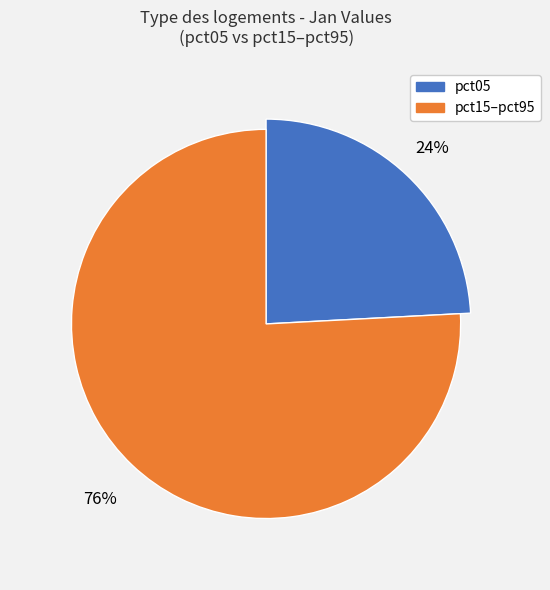

To the nearest percent, what percentage of the pie is pct95?

8%